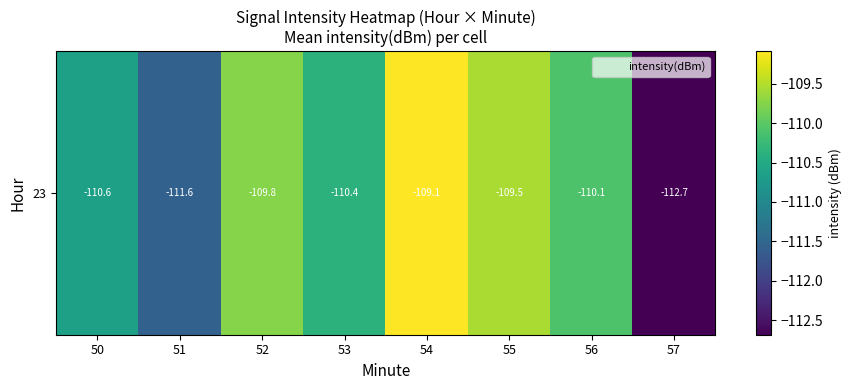

Rank the categories by value from lowest to highest.

57, 51, 50, 53, 56, 52, 55, 54